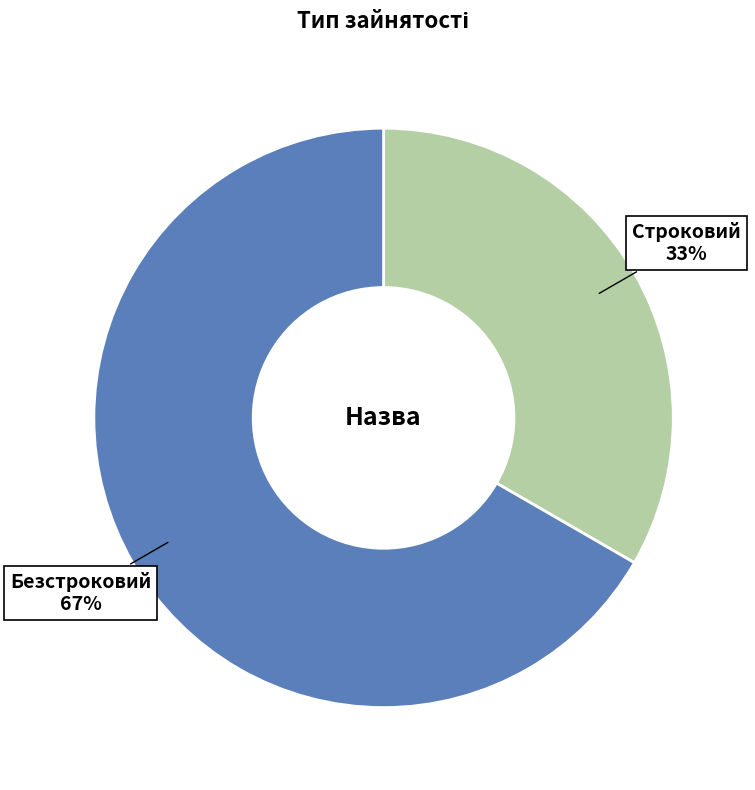

Which category has the biggest portion of the pie?

Безстроковий